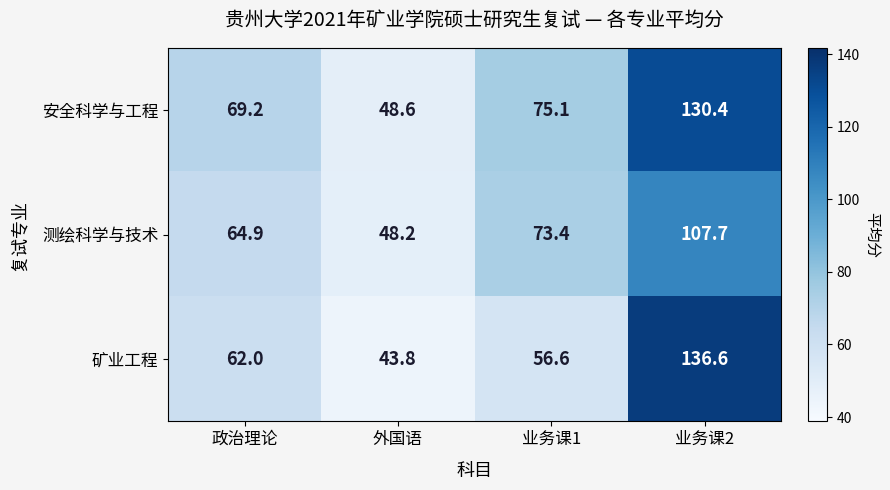

What is the sum of the 测绘科学与技术 values at 业务课1 and 政治理论?

138.3